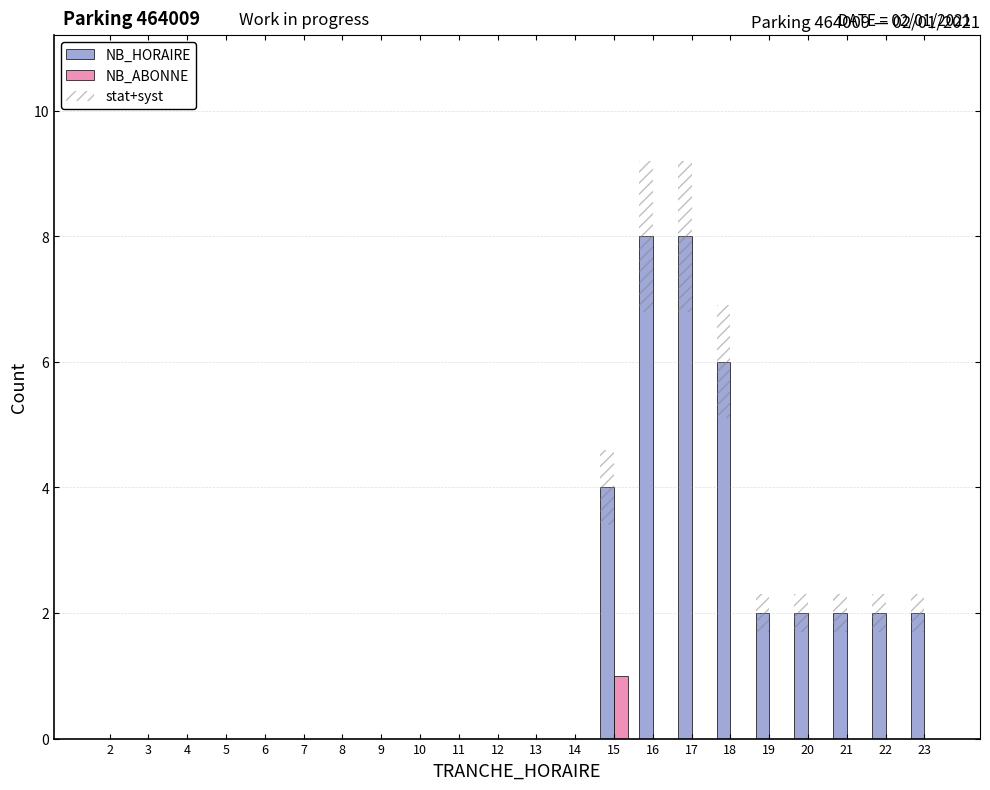

The NB_ABONNE series shows 0 at 13. True or false?

True